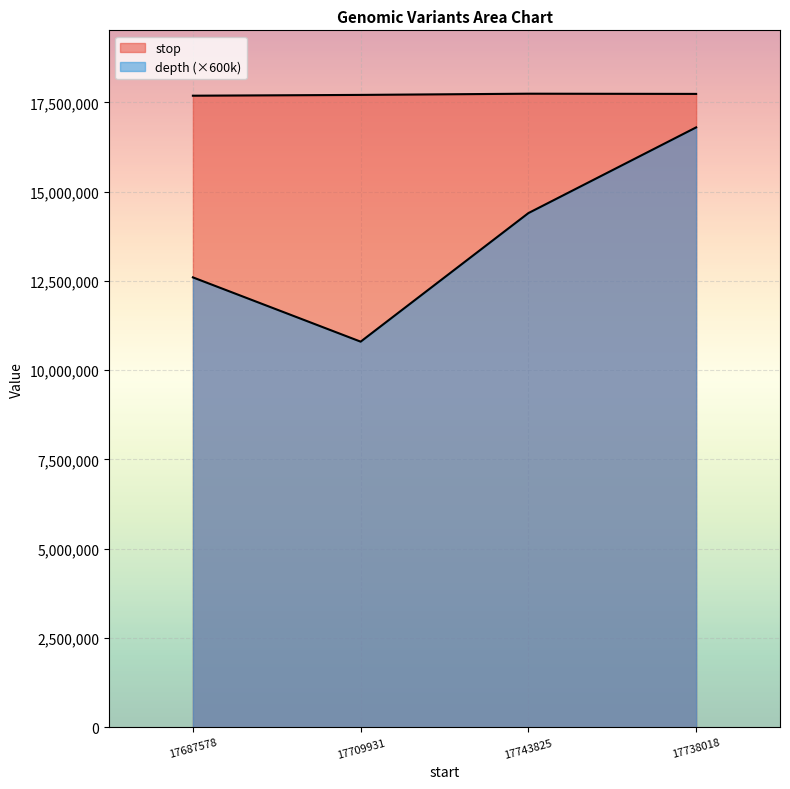

Is it true that stop equals 5171299 at 17687578?

False